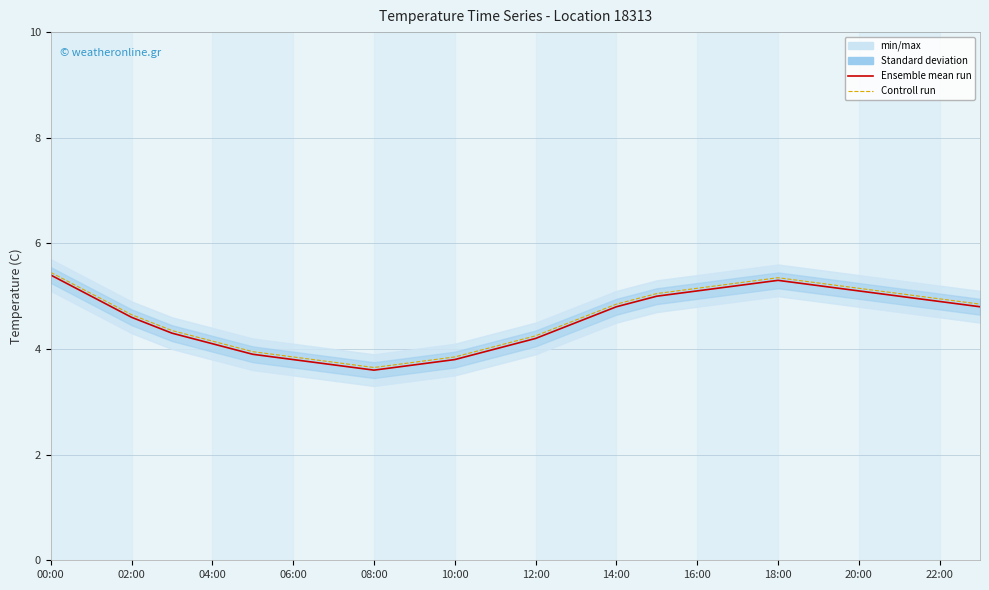

What is the label of the 10th point from the left?

18:00